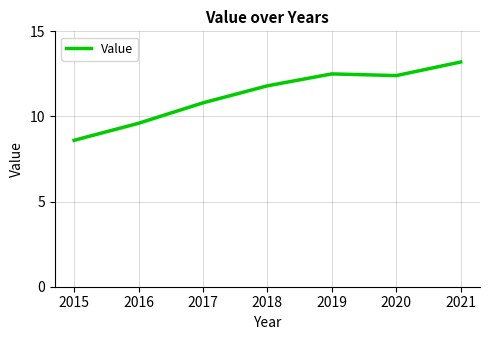

True or false: the data shows 3.0 at 2016.

False